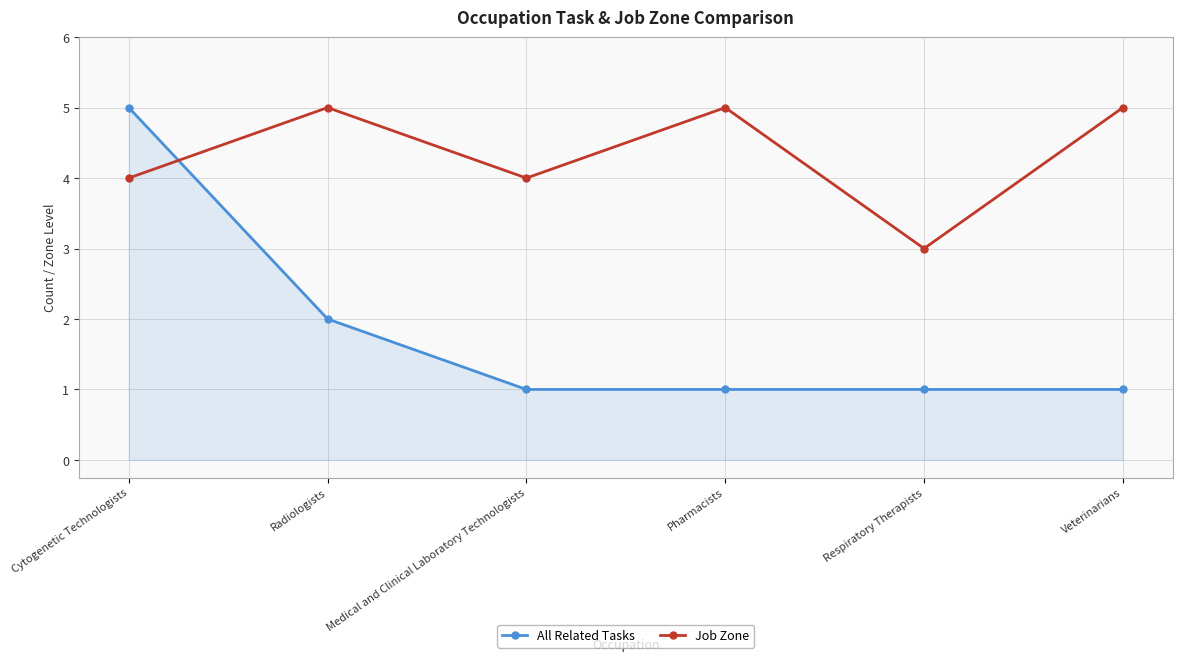

At which label does Job Zone reach its minimum?

Respiratory Therapists